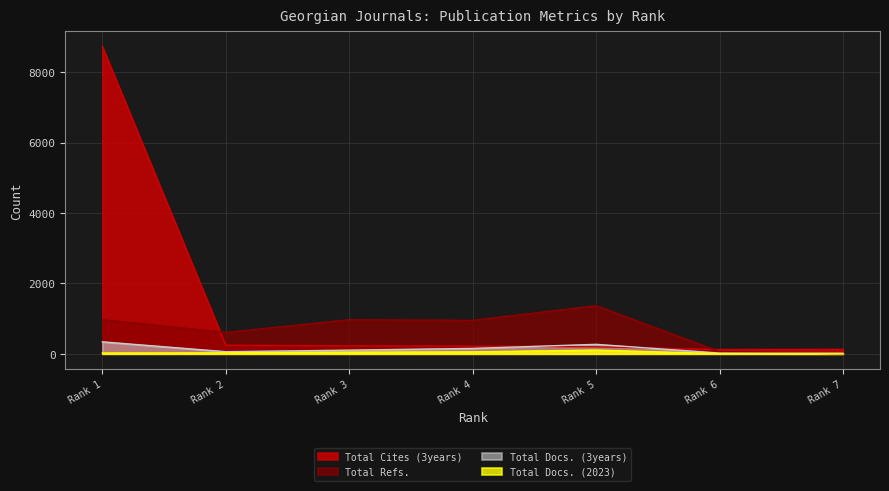

True or false: Total Docs. (3years) has more than 2 points higher than both neighbors.

False